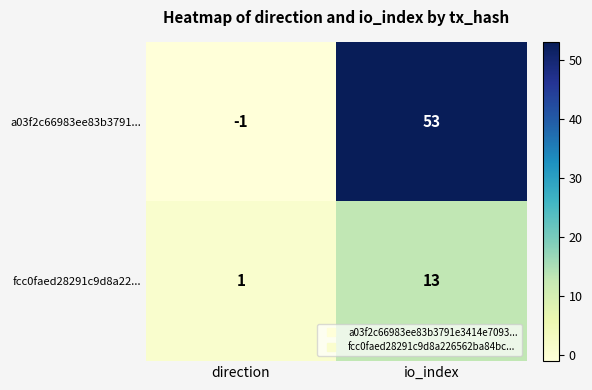

What is the spread (max minus min) of values at direction?

2